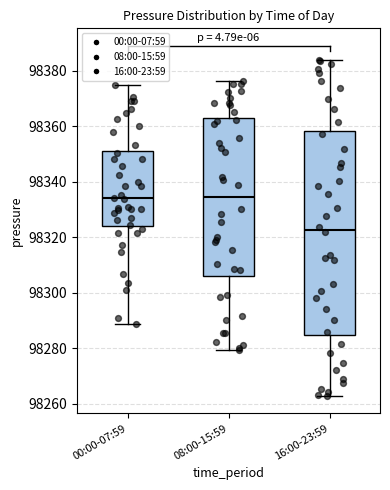

Which box is the tallest, from its lower edge to its upper edge?

16:00-23:59